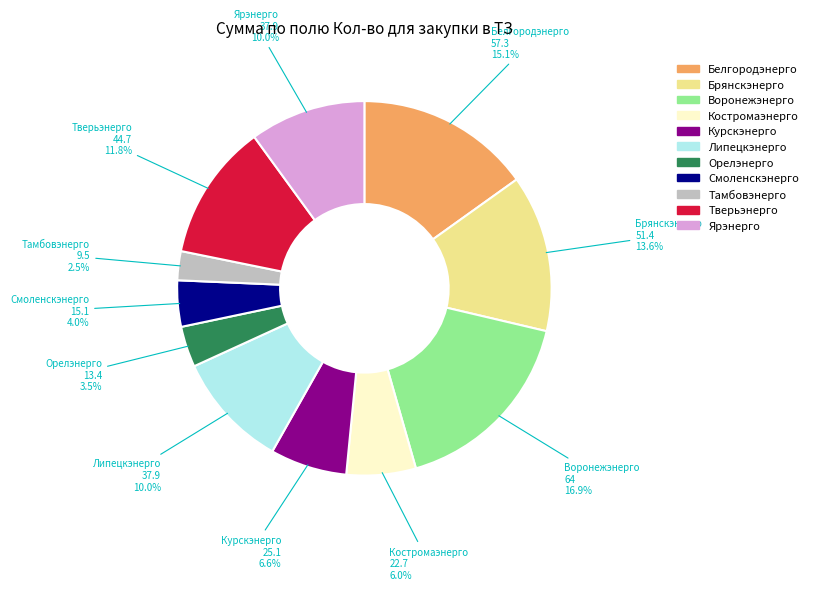

How many slices are in this pie chart?

11